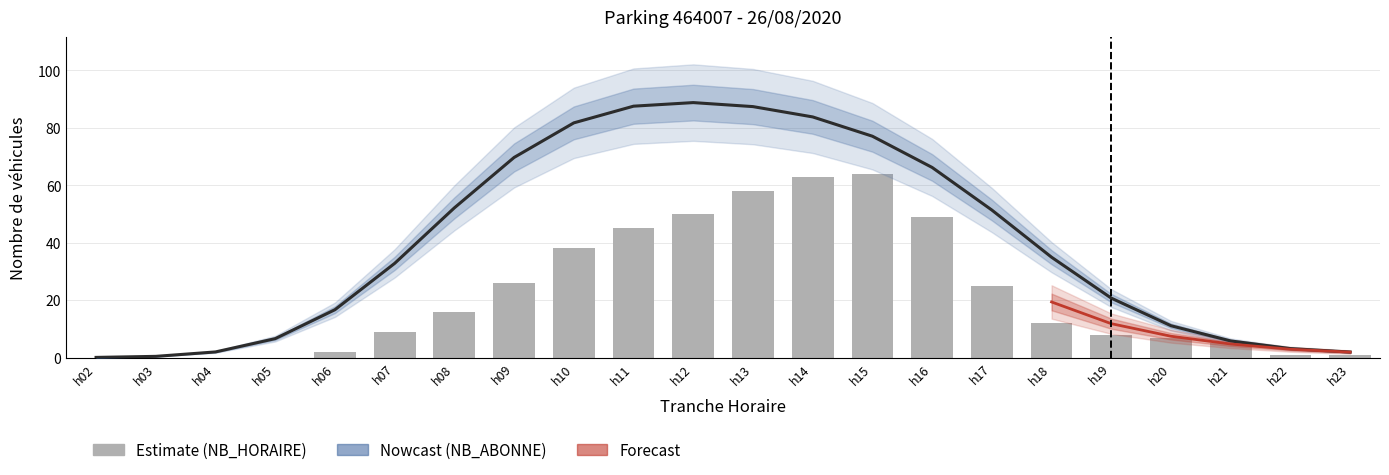

Which category has the highest value in the NB_ABONNE series?

h12